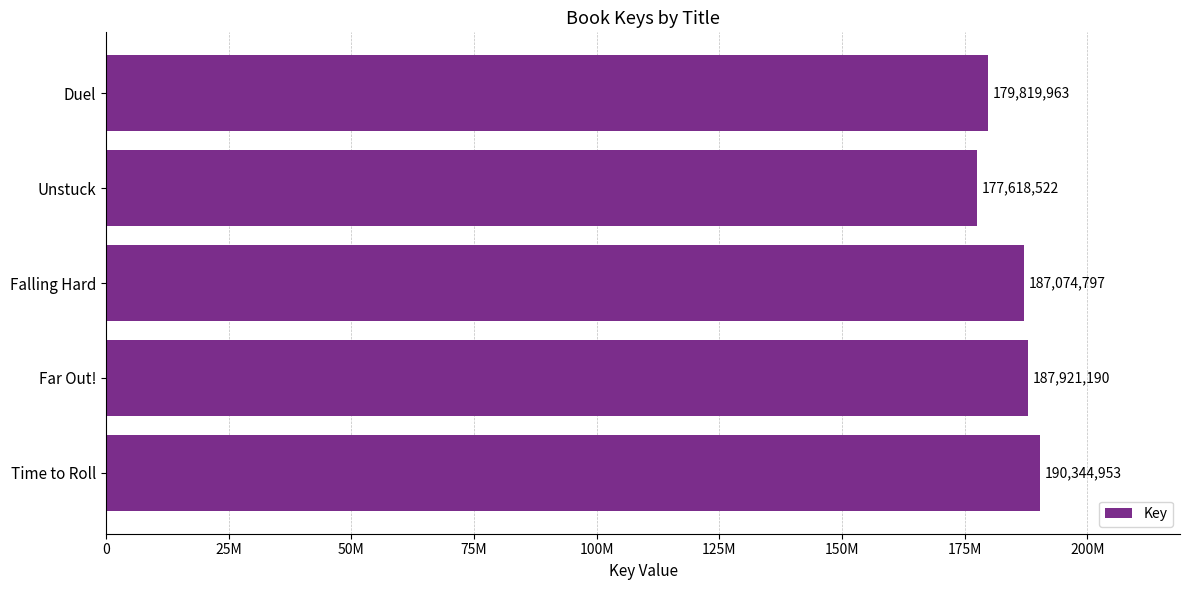

Are the bars horizontal?

Yes